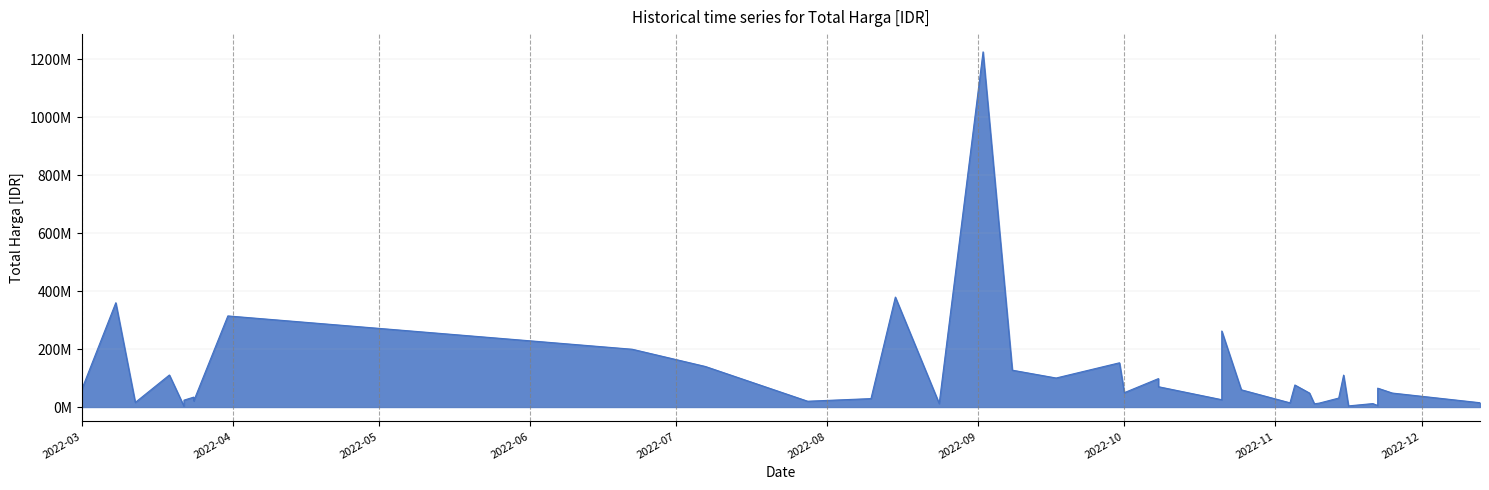

What is the ratio of the value at 2022-09-02 to the value at 2022-11-10?

91.1